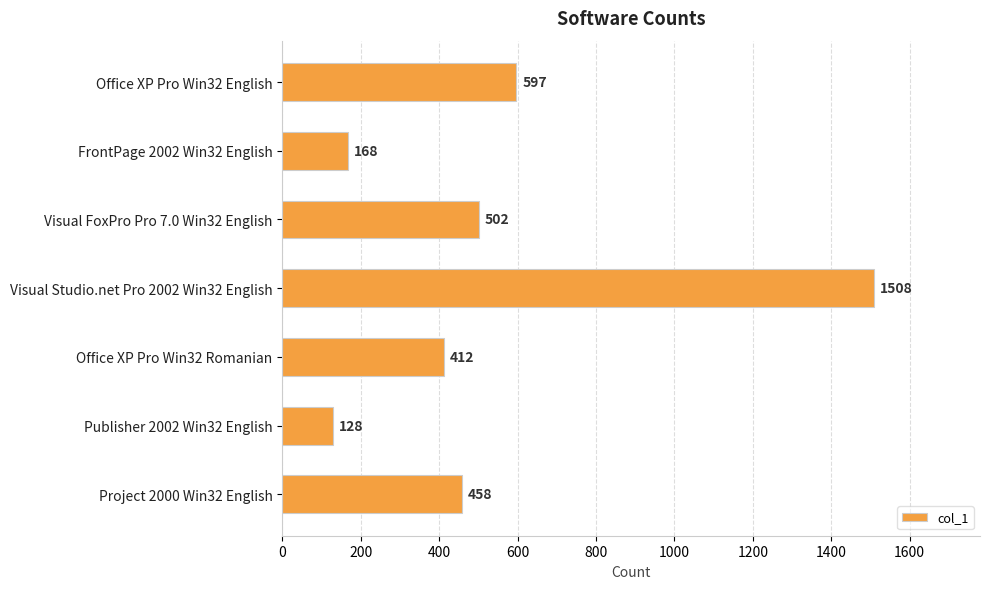

What is the difference between the maximum and minimum values?

1380